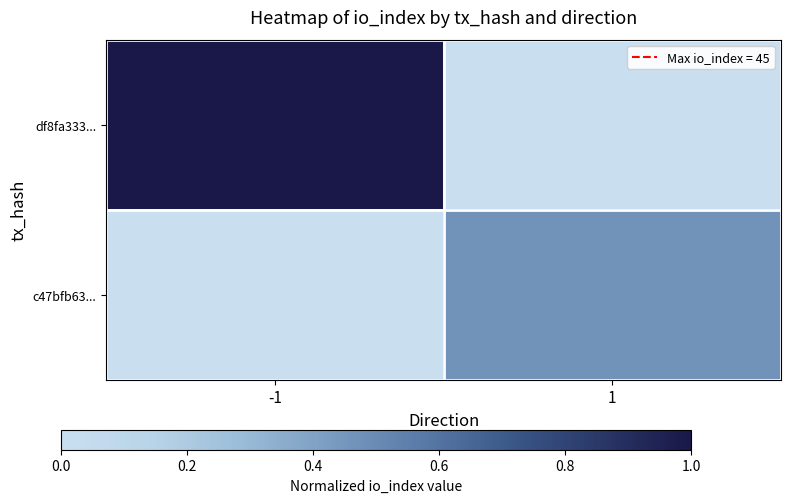

What is the difference between the highest and lowest values at -1?

1.0